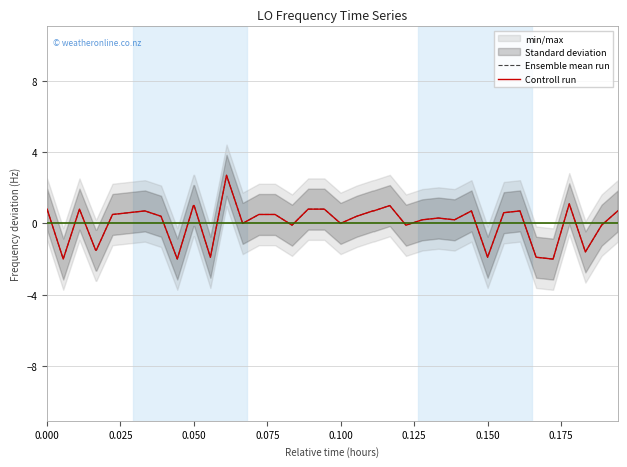

List the series in order of their peak value, lowest first.

Ensemble mean run, Controll run